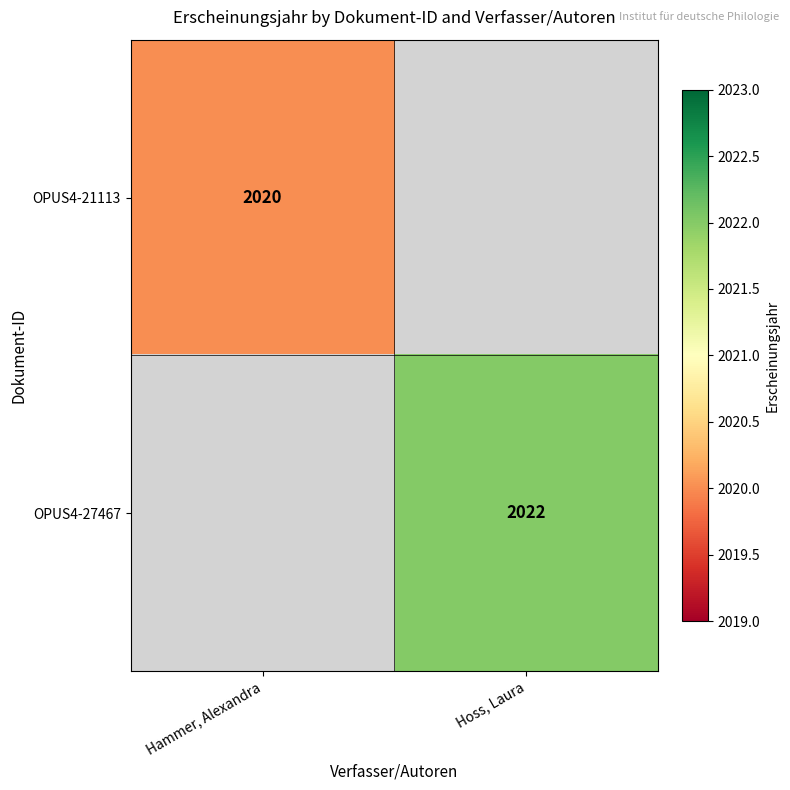

Between Hammer, Alexandra and Hoss, Laura, which is larger?

Hoss, Laura